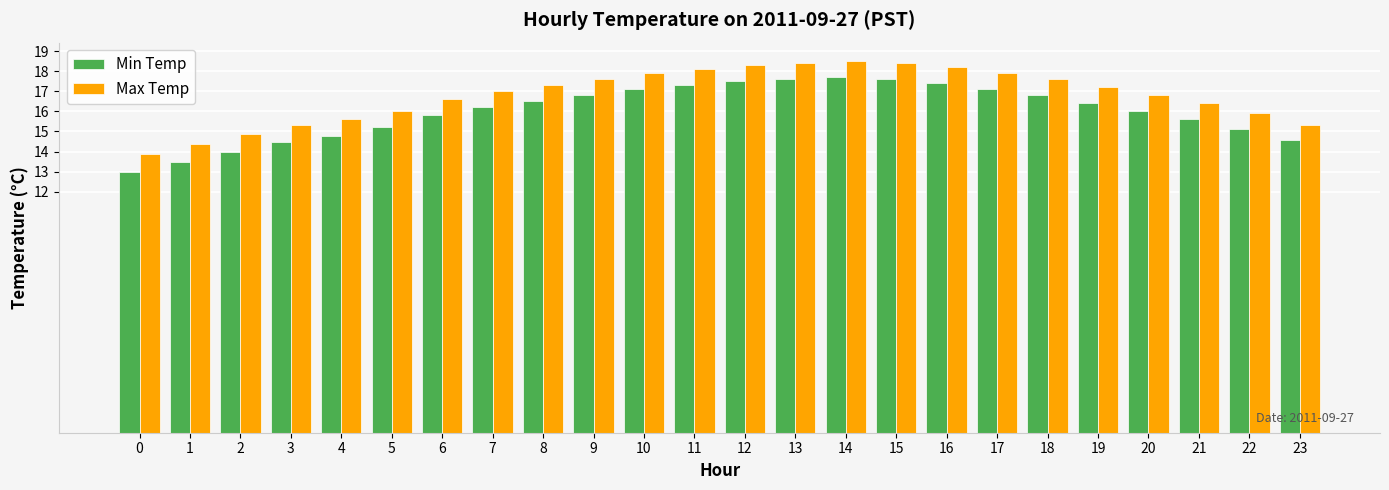

What value does the Max Temp series have at 8?

17.3